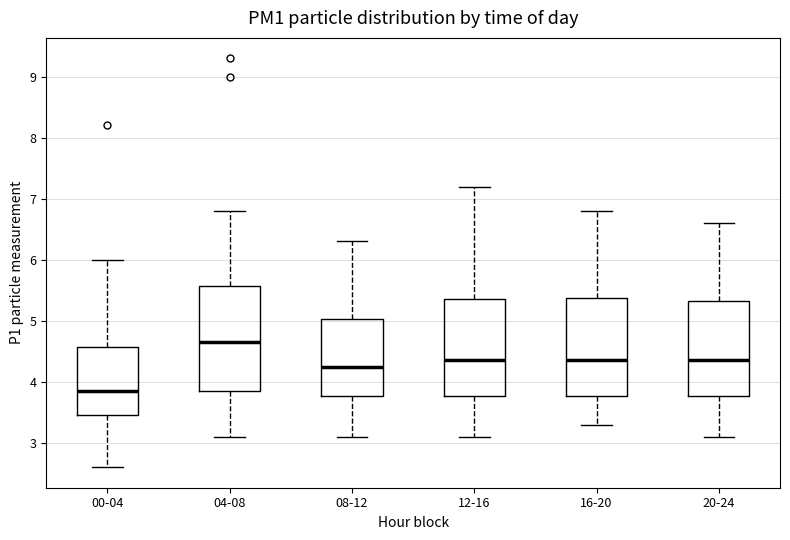

Reading left to right, read every box against the y-axis: the position of its median line, the range the box covers, and the ends of its whiskers. The values are not printed on the chart, so give them approximately, as read against the axis.

00-04: median 3.9, box 3.5 to 4.6, whiskers 2.6 to 6.0
04-08: median 4.7, box 3.9 to 5.6, whiskers 3.1 to 6.8
08-12: median 4.3, box 3.8 to 5.0, whiskers 3.1 to 6.3
12-16: median 4.4, box 3.8 to 5.4, whiskers 3.1 to 7.2
16-20: median 4.4, box 3.8 to 5.4, whiskers 3.3 to 6.8
20-24: median 4.4, box 3.8 to 5.3, whiskers 3.1 to 6.6